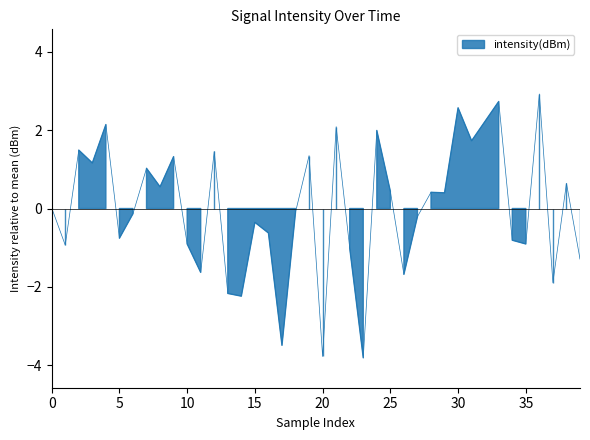

The chart shows a value of 2.0 at 24. True or false?

True